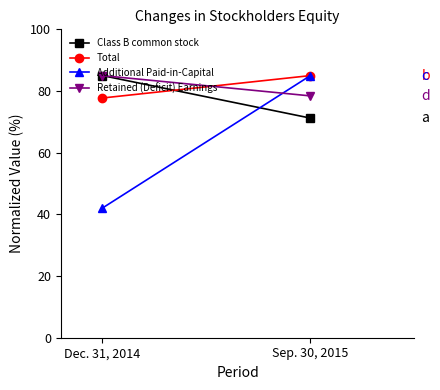

Is the value of Total at Sep. 30, 2015 greater than the value of Class B common stock at Dec. 31, 2014?

No